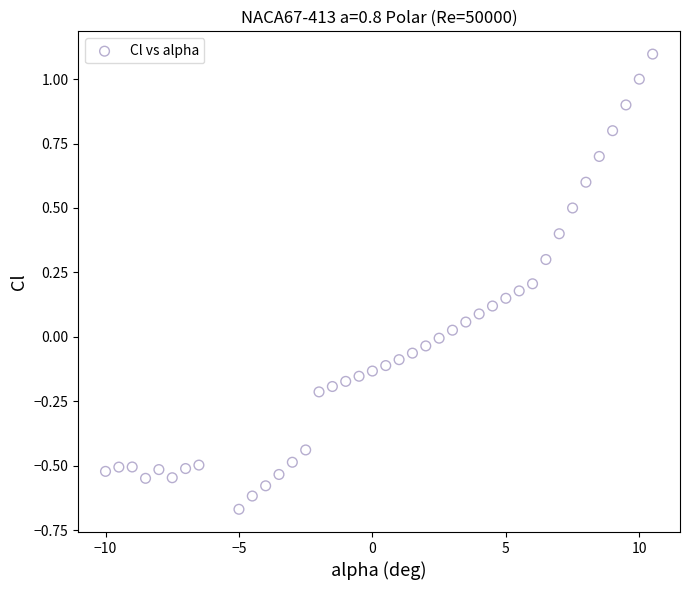

What is the range of Y values (max minus min)?

1.8